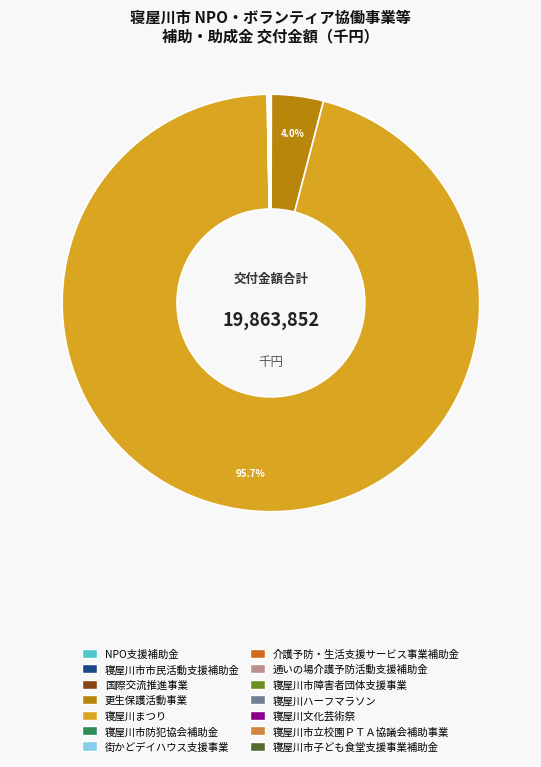

Which slice is the largest?

寝屋川まつり